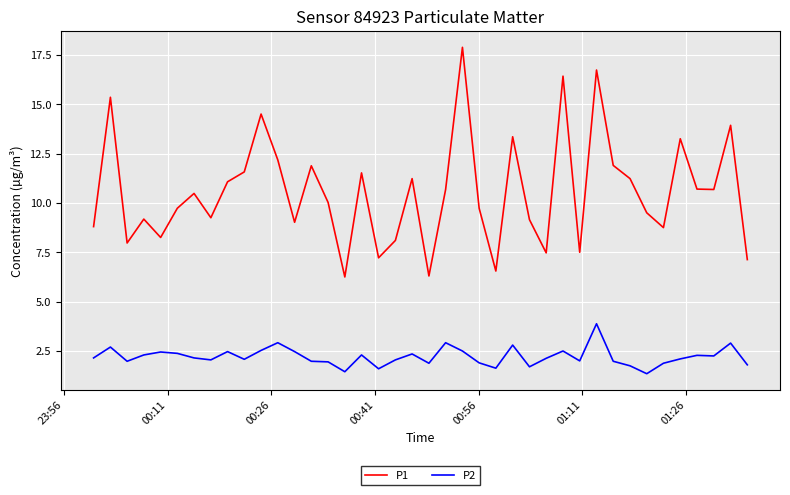

What is the difference between the maximum and minimum values in the P1 series?

11.6